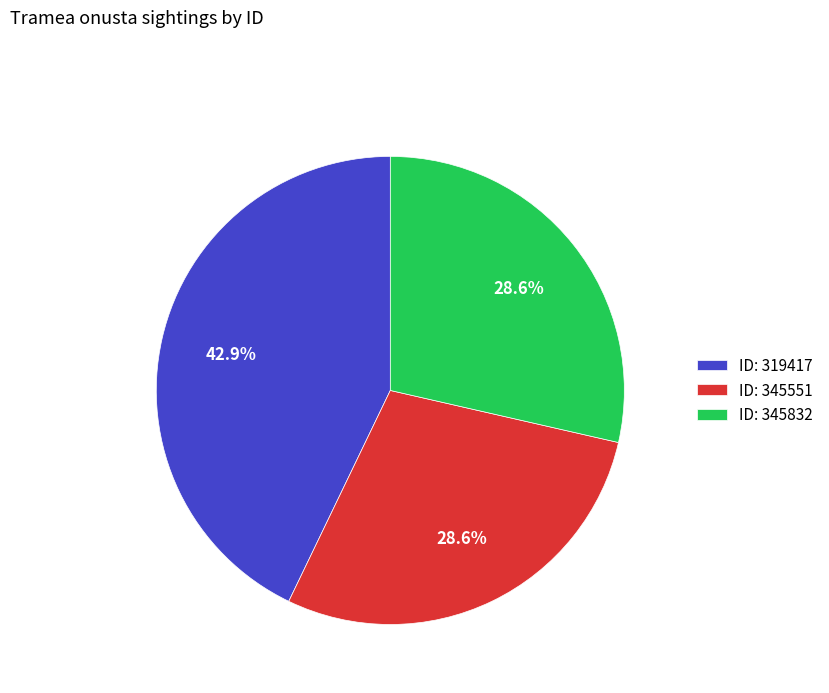

Approximately how many times larger is the value at ID: 345551 compared to ID: 345832?

1.0